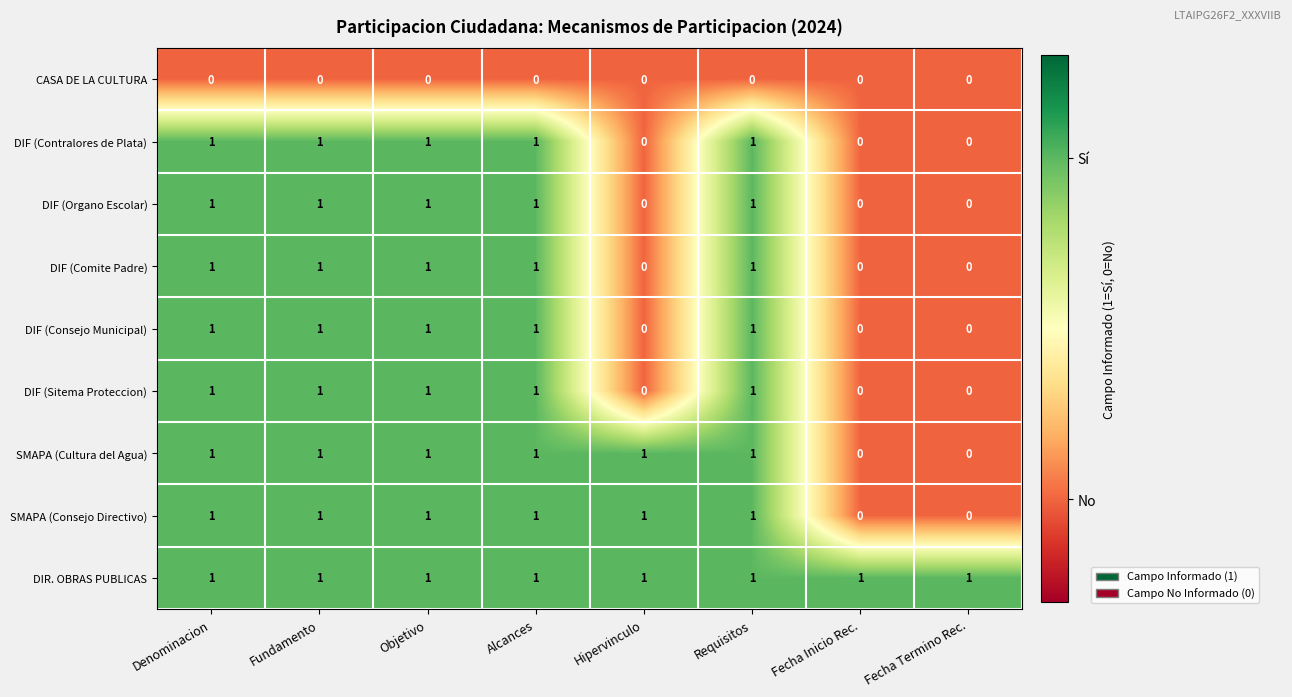

What is the sum of all DIF (Contralores de Plata) values?

5